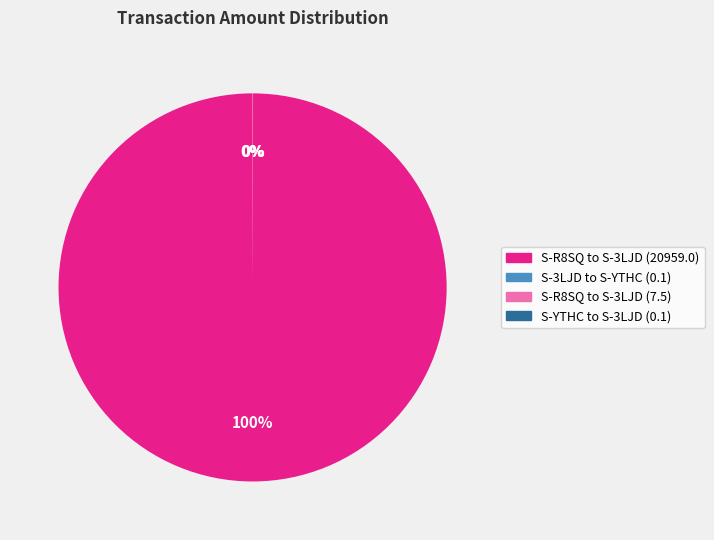

Is S-R8SQ to S-3LJD (20959.0) the majority of the pie?

Yes